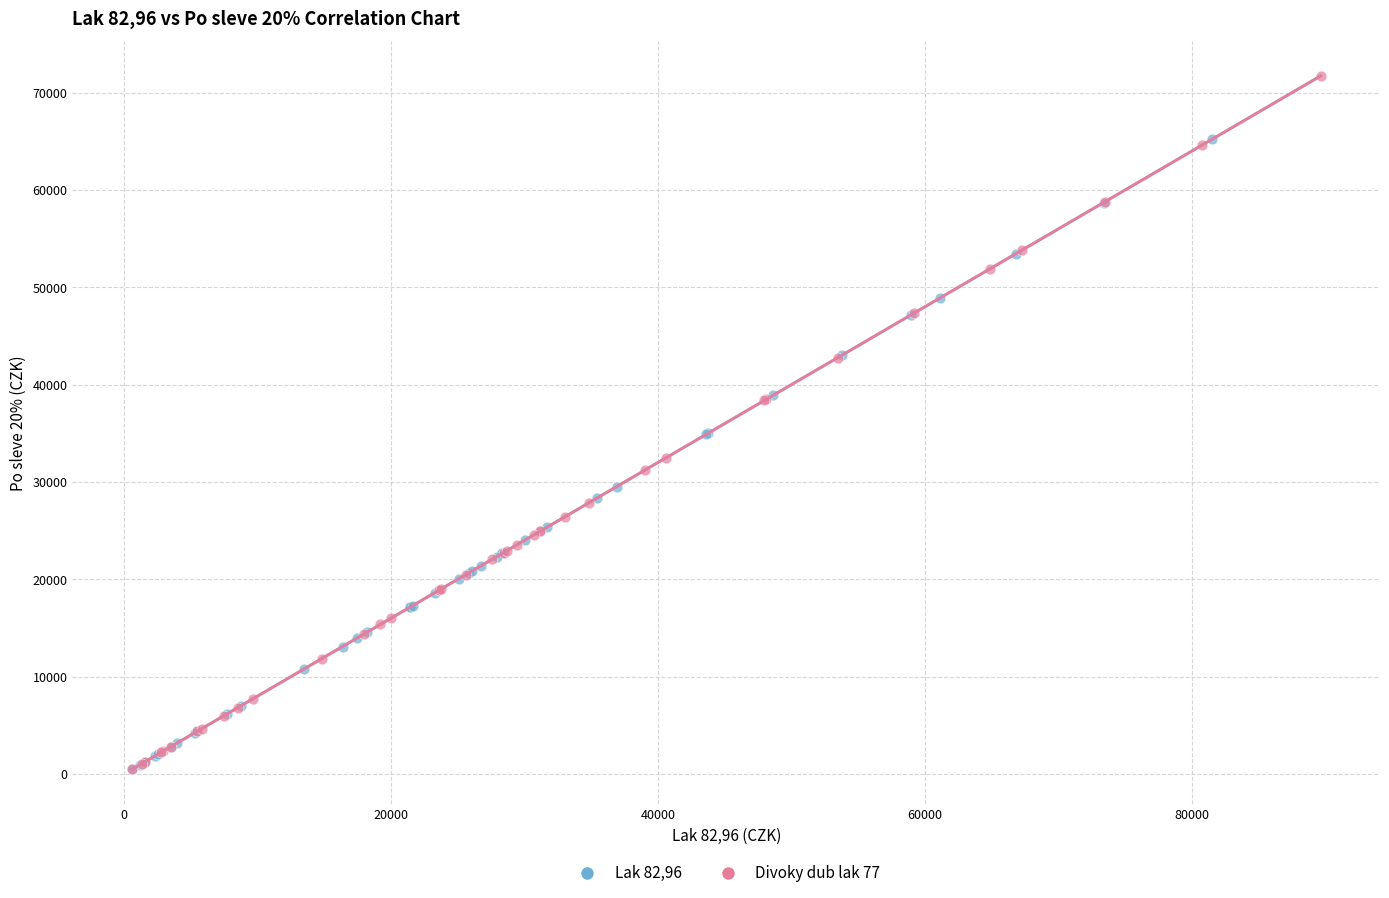

Which series contains the highest Y value?

Divoky dub lak 77